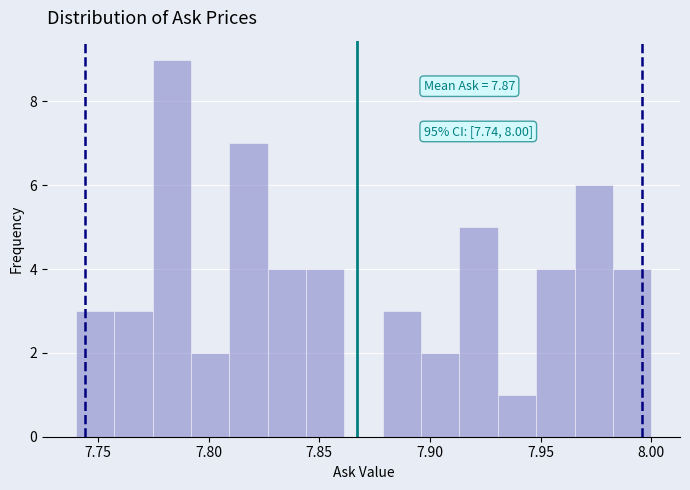

Around what value on the x-axis is the tallest bar? Give the approximate position of its centre, as read against the axis.

7.785